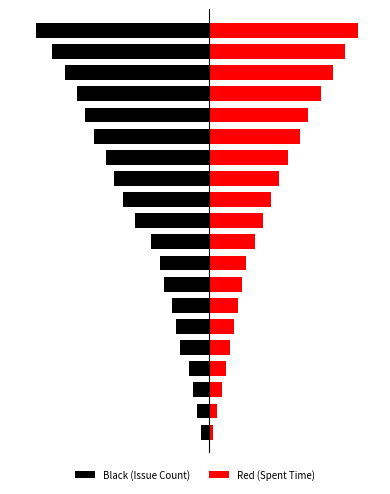

What is the sum of the Red (Spent Time) values at 11 and 4?

20